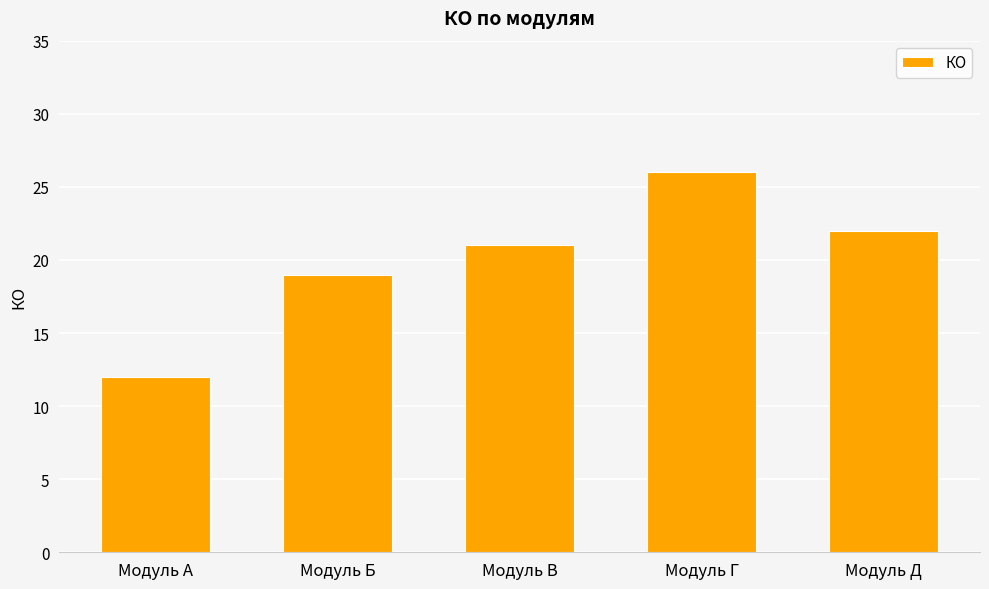

How many bars are there in total?

5